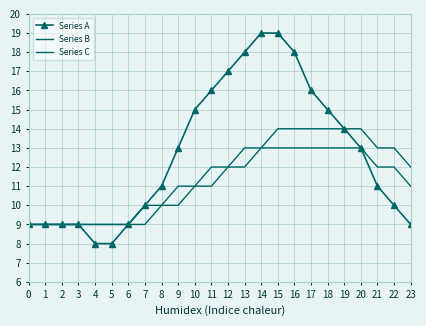

Which series has the largest total across all categories?

Series A